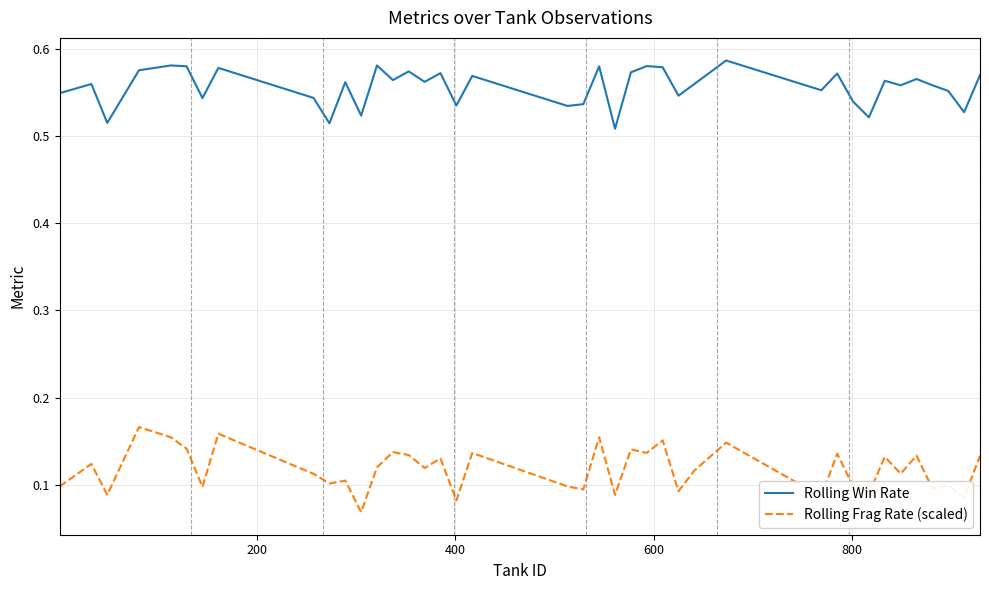

List the series in order of their overall mean, lowest first.

Rolling Frag Rate (scaled), Rolling Win Rate